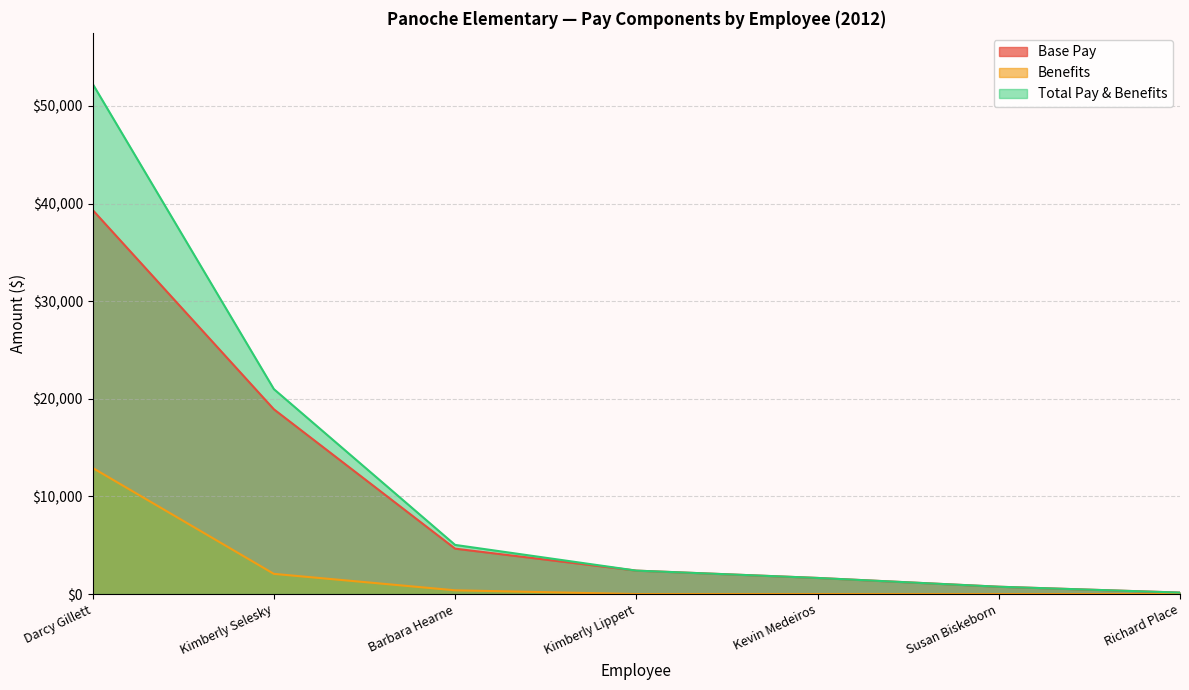

Is it true that Base Pay equals 364.7 at Susan Biskeborn?

False